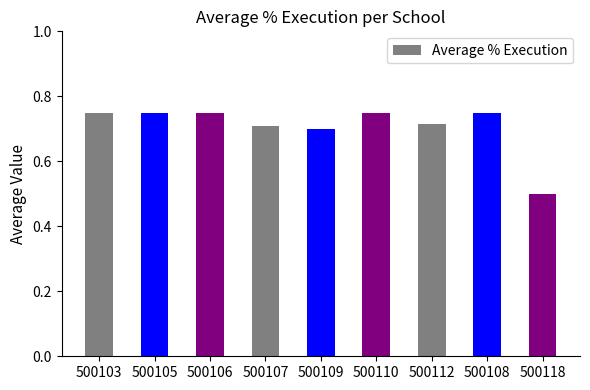

Which label corresponds to the smallest value in the chart?

500118